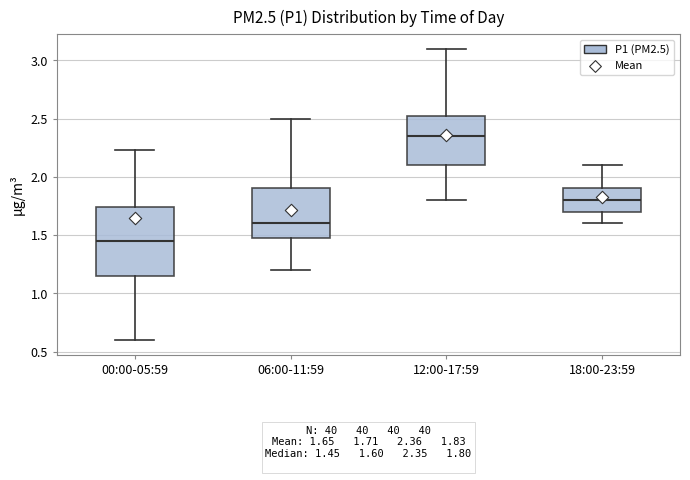

Which box is the tallest, from its lower edge to its upper edge?

00:00-05:59